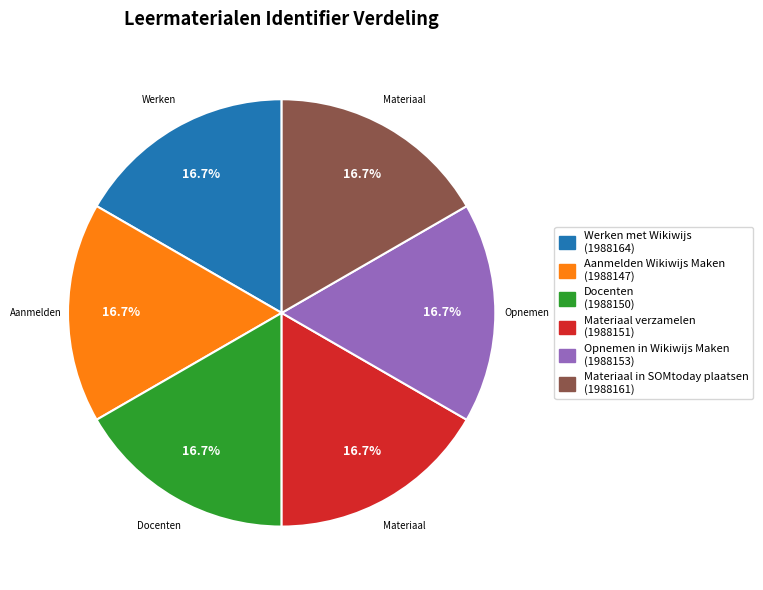

Does Opnemen in Wikiwijs Maken account for over 50% of the chart?

No